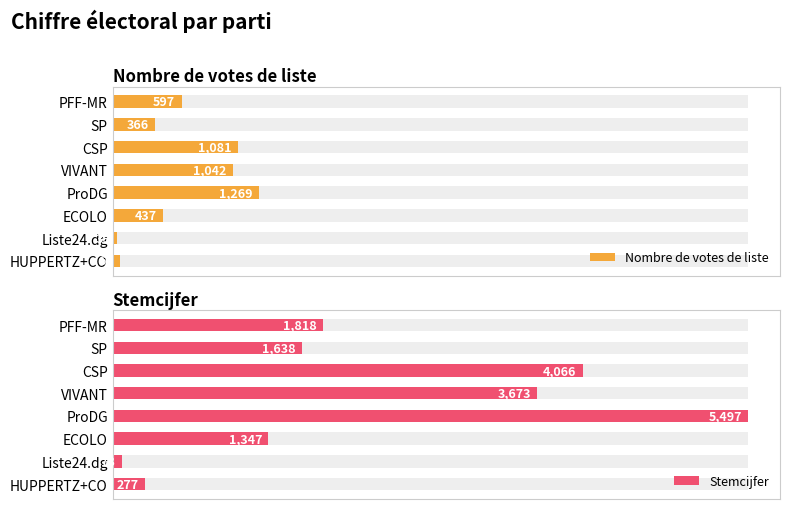

What is the average value of the Nombre de votes de liste series?

612